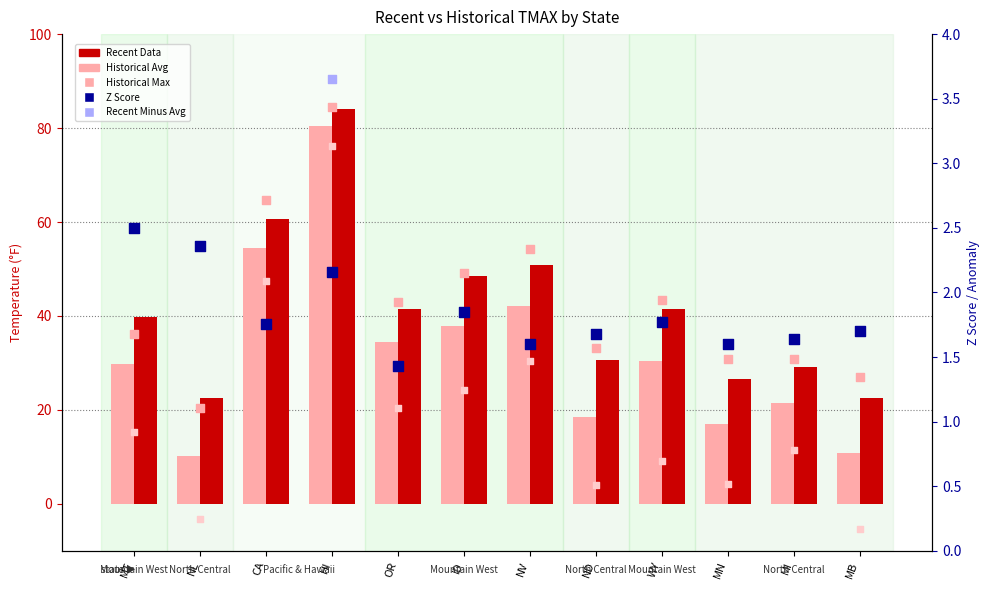

Is the value of Historical Min at OR greater than the value of Historical Max at NV?

No